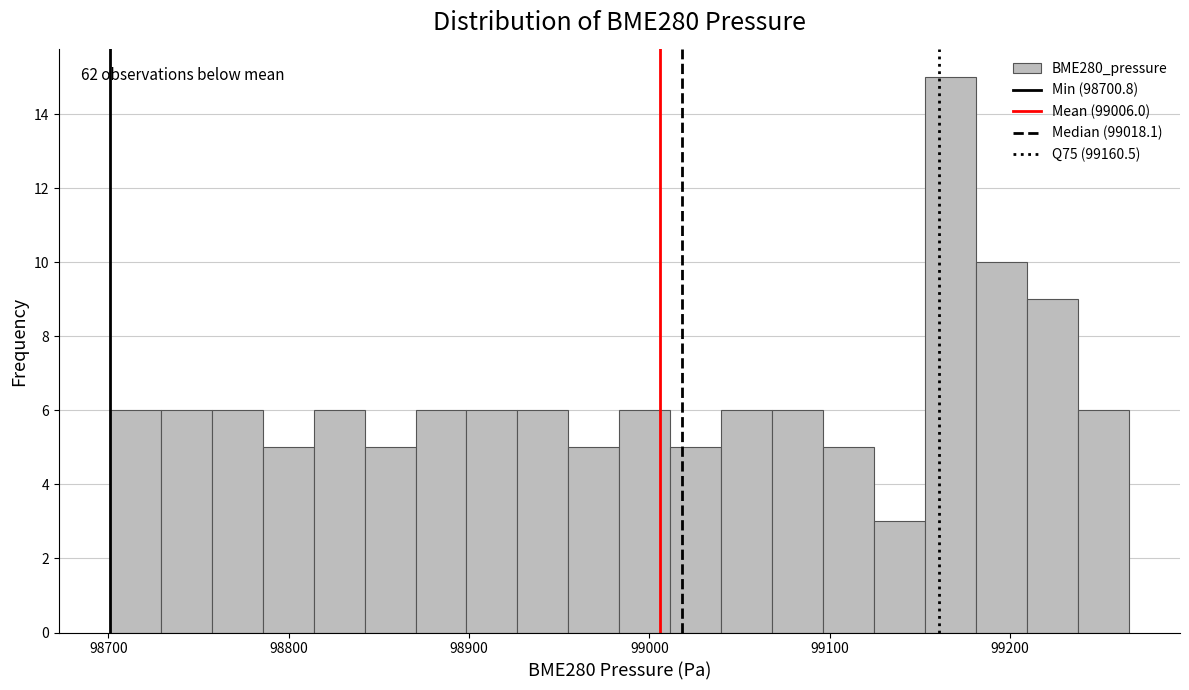

Around what value on the x-axis is the tallest bar? Give the approximate position of its centre, as read against the axis.

99170